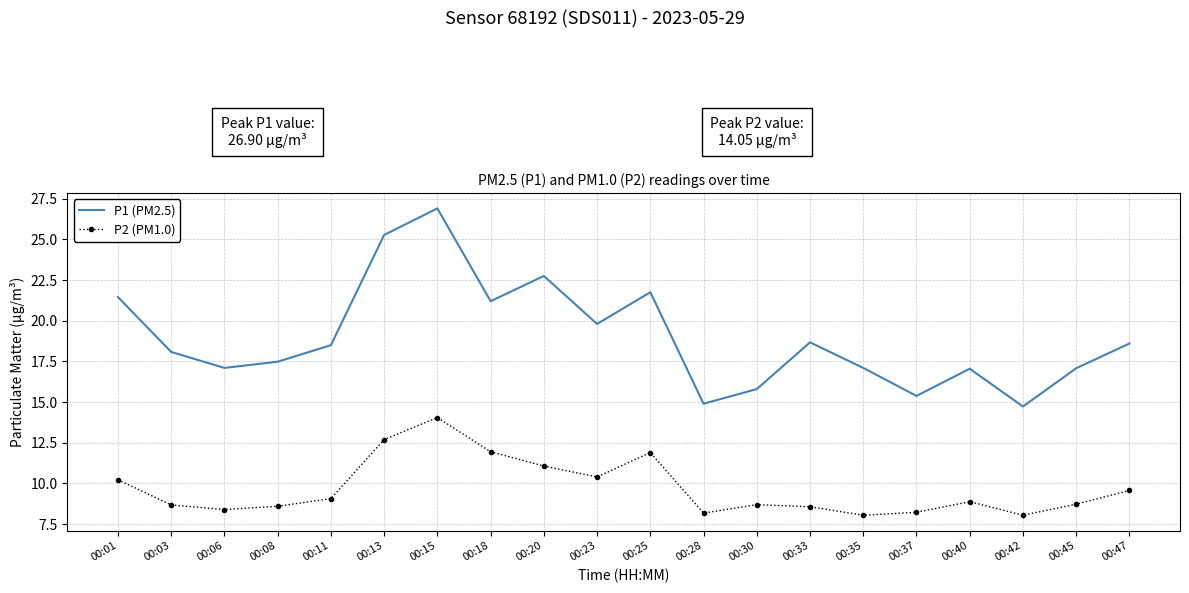

True or false: P1 (PM2.5) and P2 (PM1.0) cross at least once.

False